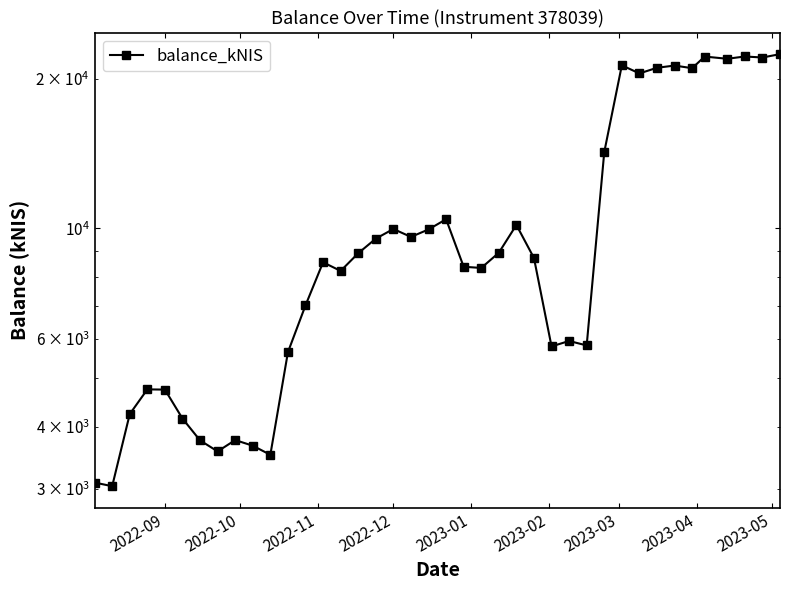

Reading right to left, list all the values displayed in this chart.

22395.6	22049.2	22154.5	21919.5	22145.8	20986.1	21243.7	21026.4	20484.1	21266.9	14236.6	5821.7	5942.6	5795.5	8722.8	10164.0	8936.8	8330.4	8377.4	10435.9	9954.3	9616.8	9975.6	9540.0	8917.2	8216.7	8551.9	7005.8	5642.7	3510.5	3661.2	3757.7	3566.3	3752.3	4151.3	4746.0	4751.0	4237.9	3036.0	3087.6